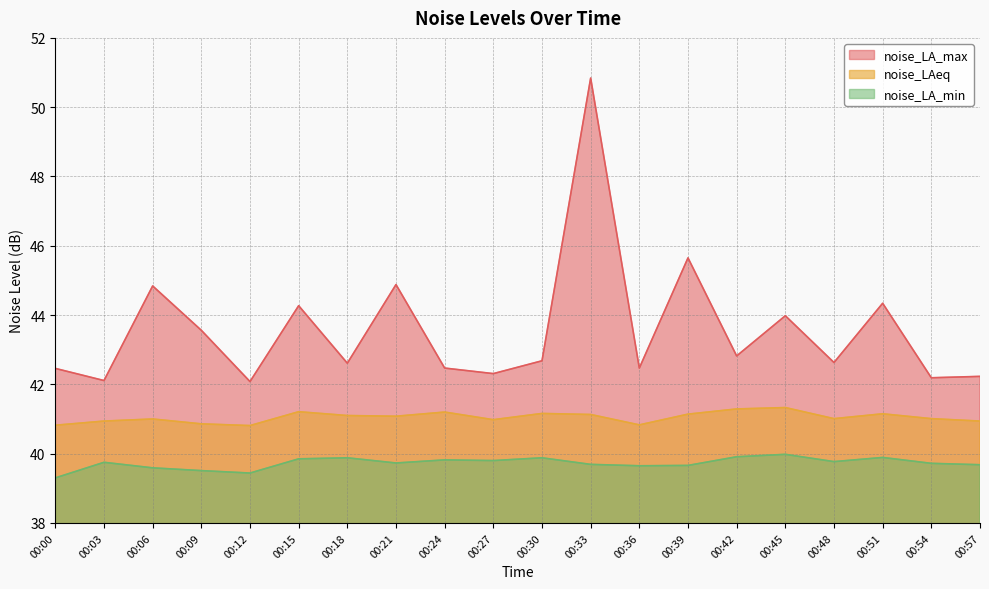

In noise_LA_min, how many points are higher than both neighbors (excluding endpoints)?

6